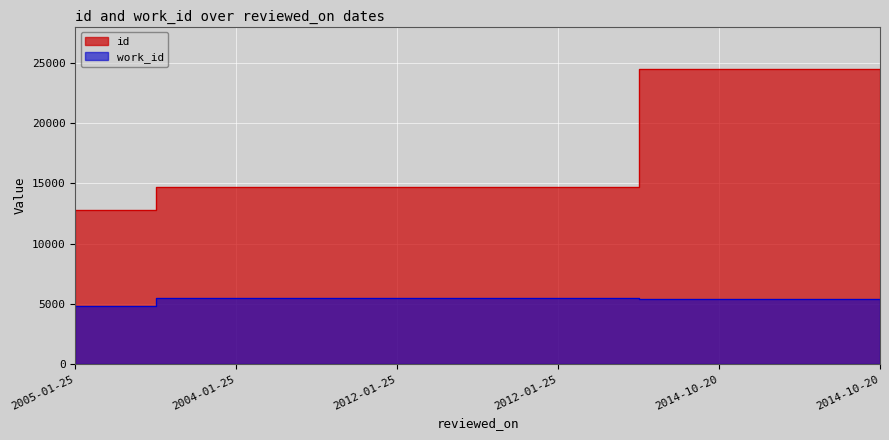

Reading left to right, extract all data points from this chart.

id: 12758	14666	14670	14677	24487	24496
work_id: 4793	5483	5483	5483	5418	5418